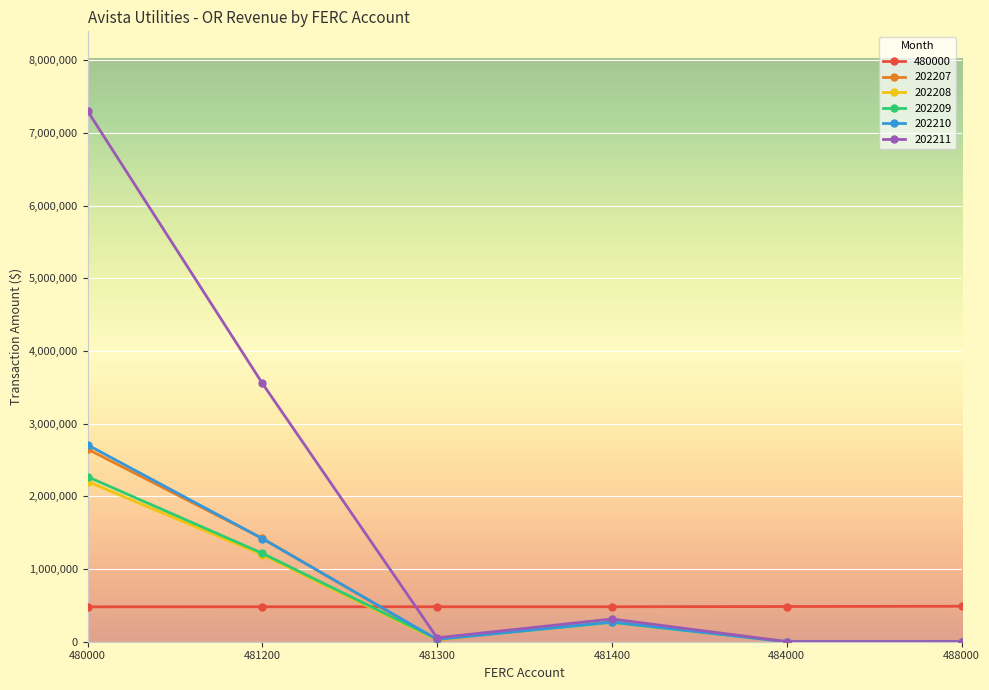

True or false: 202210 has a value of 2190.0 at 488000.

True